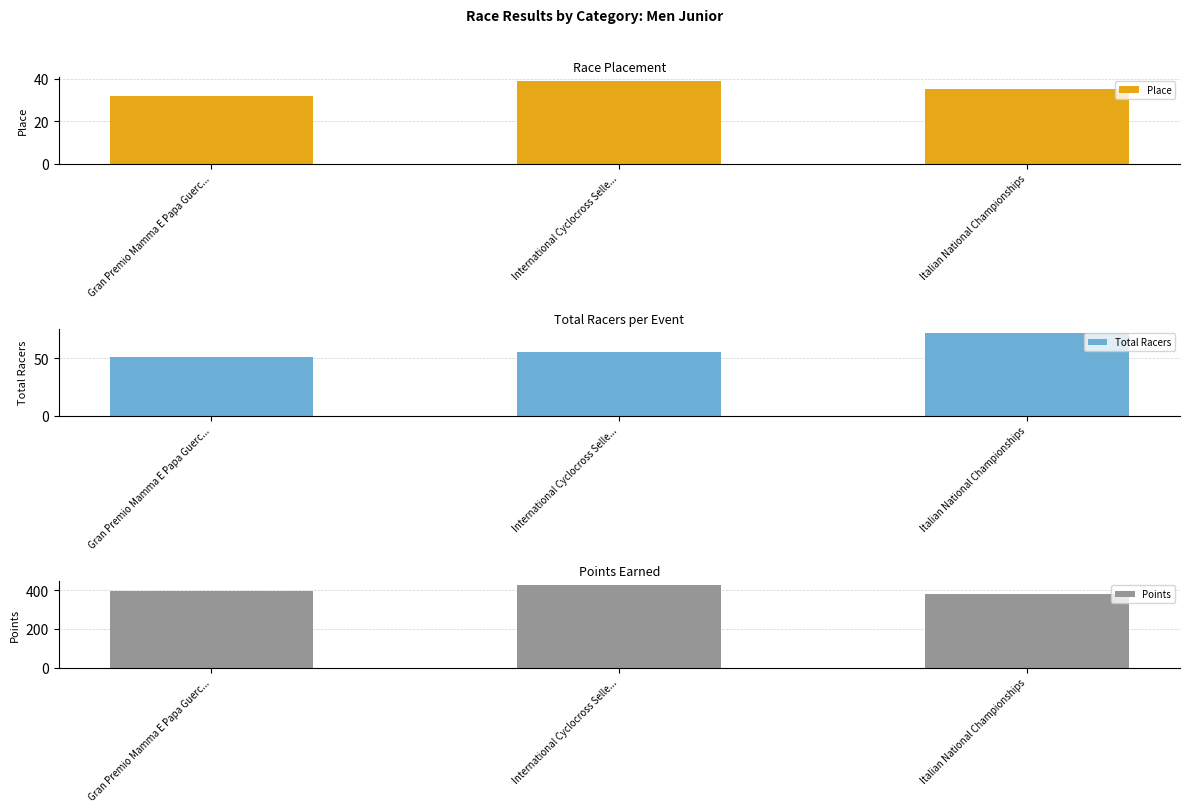

What is the value of the Points bar at the 3rd from the left?

381.8